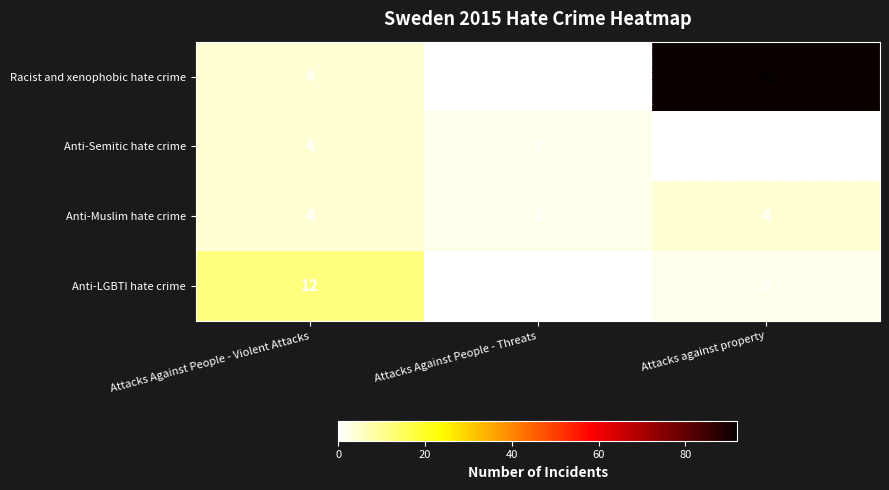

At which label is Anti-Semitic hate crime closest to 2?

Attacks Against People - Threats